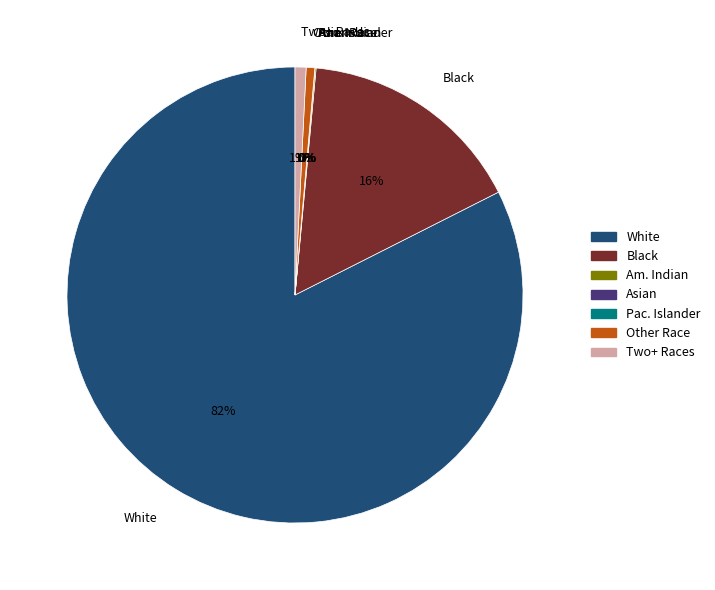

Does White alone represent more than half of the total?

Yes